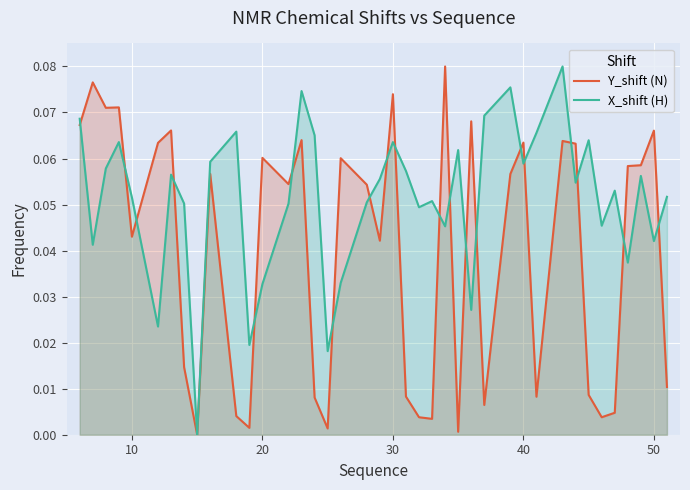

How many lines are shown in the chart?

2